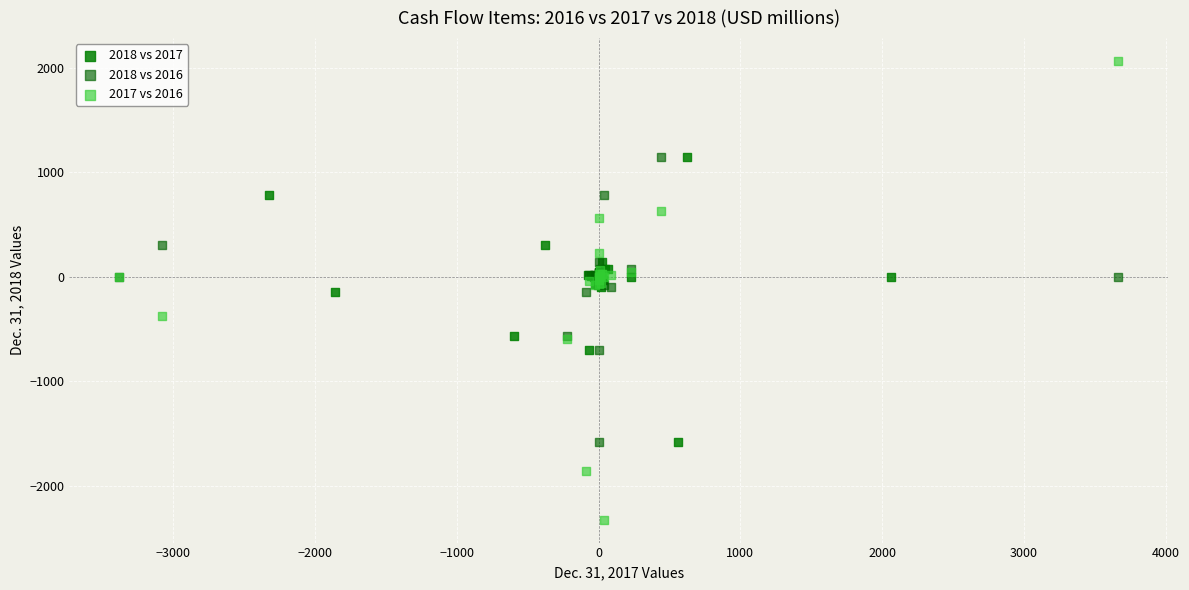

Which series has the largest Y range (max minus min)?

2017 vs 2016